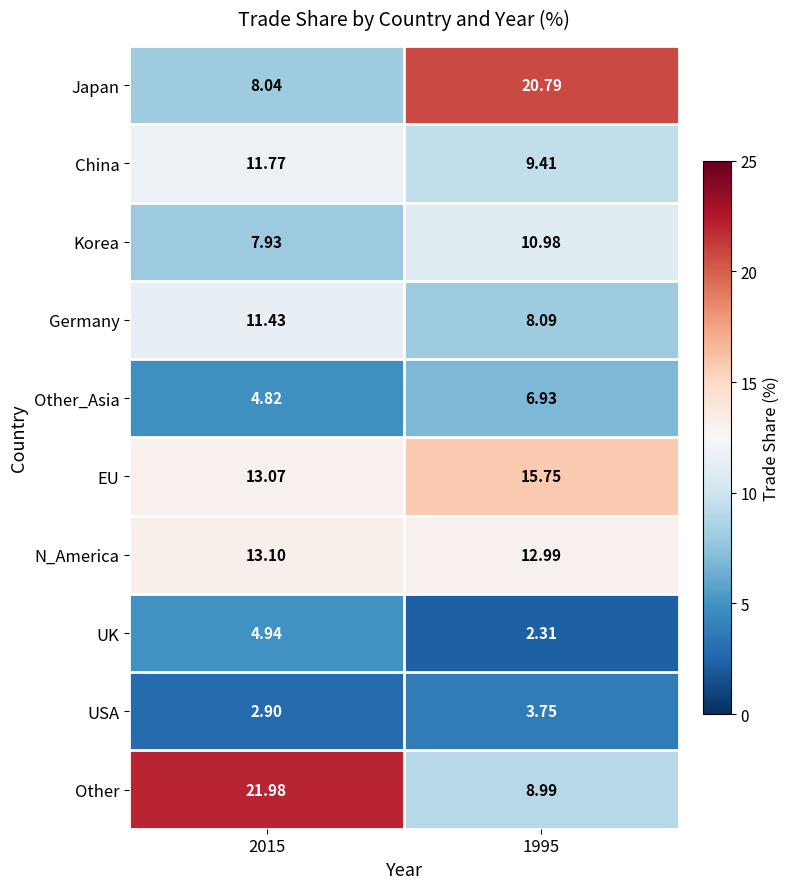

Which series has the largest range (max minus min)?

Other